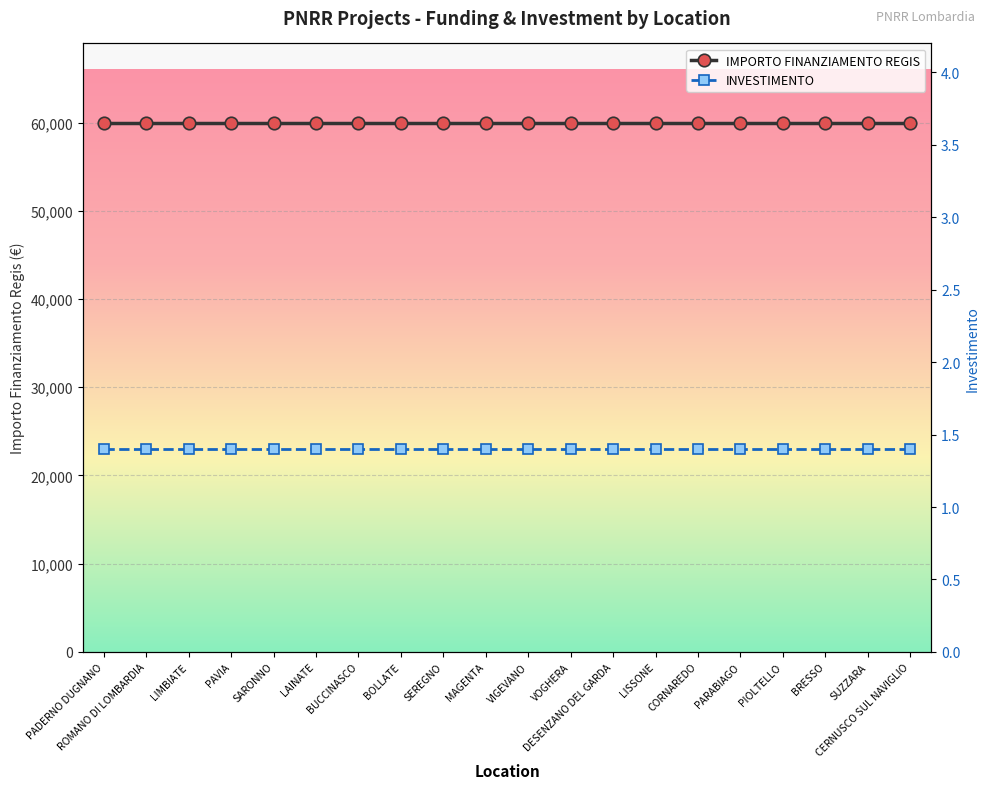

What is the label of the 14th point from the left?

LISSONE